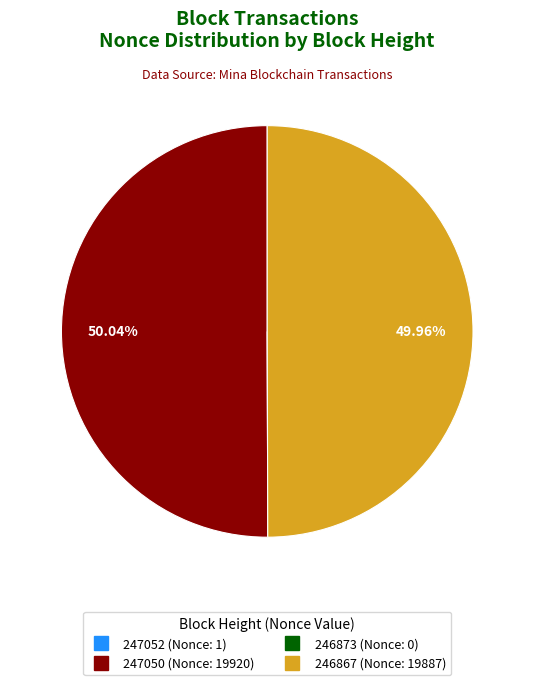

Does 247050 account for over 50% of the chart?

Yes